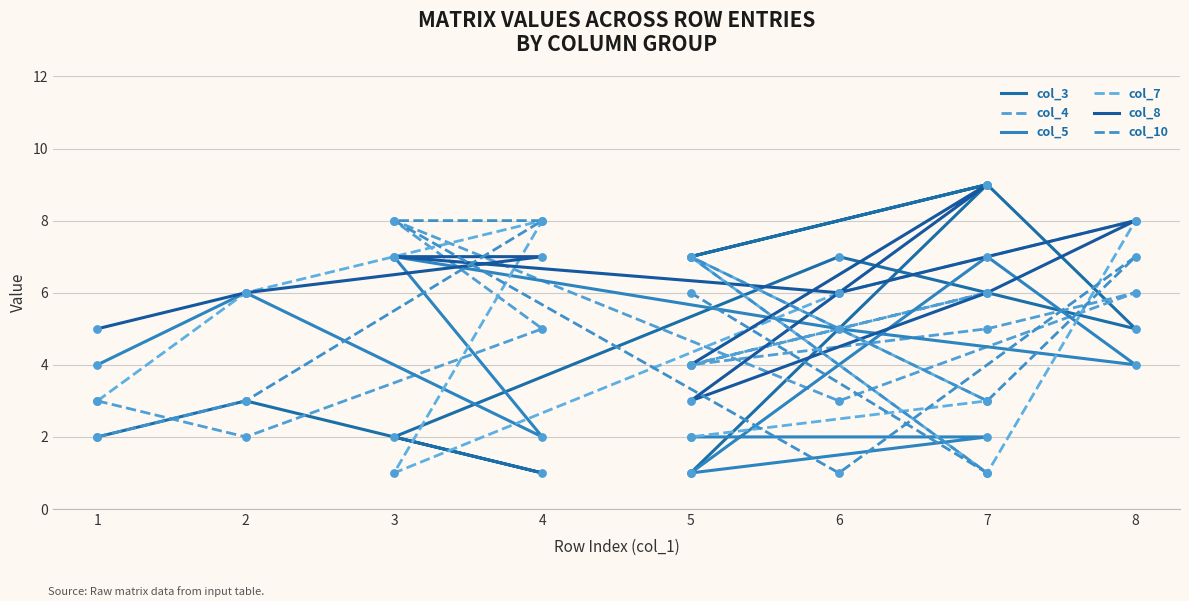

What is the total value across all series at 3?

33